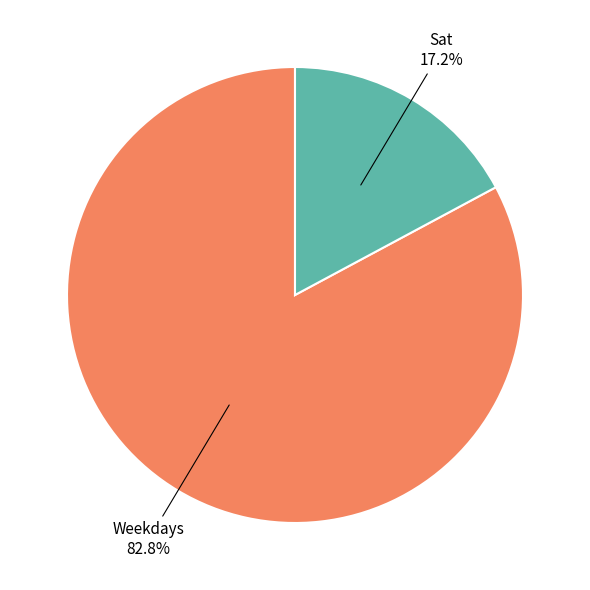

Is there any slice that represents more than half of the pie?

Yes